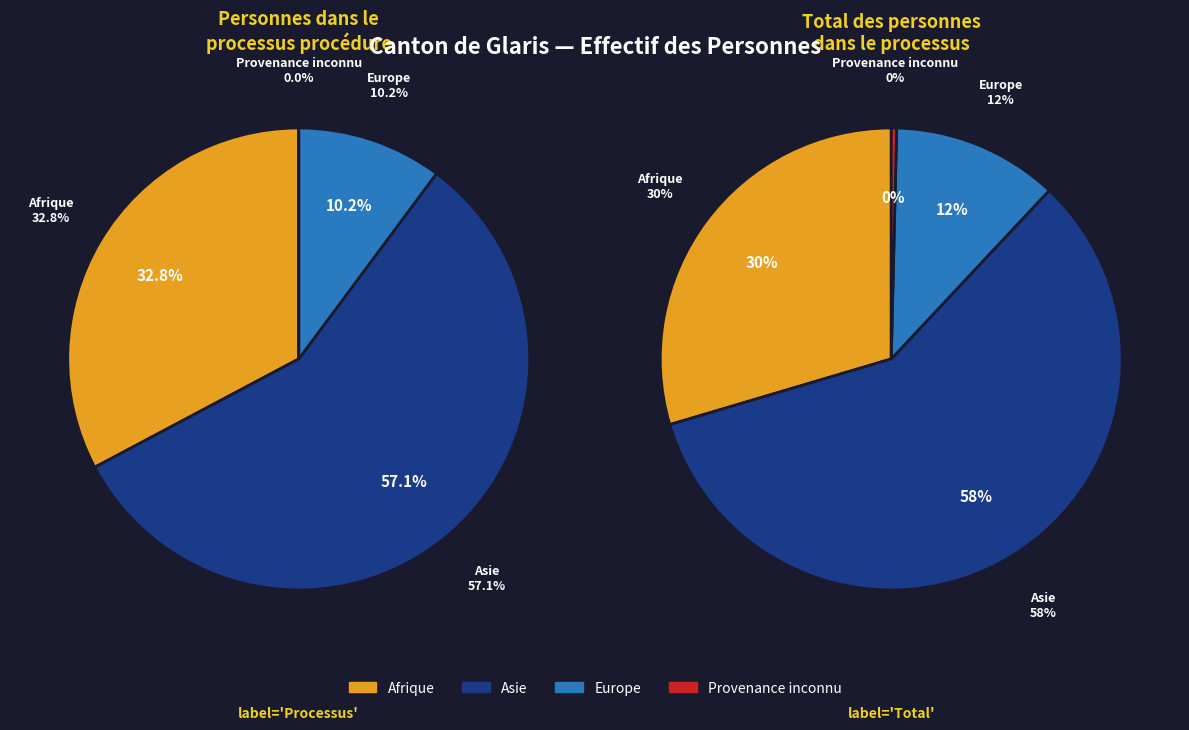

What is the majority slice?

Asie